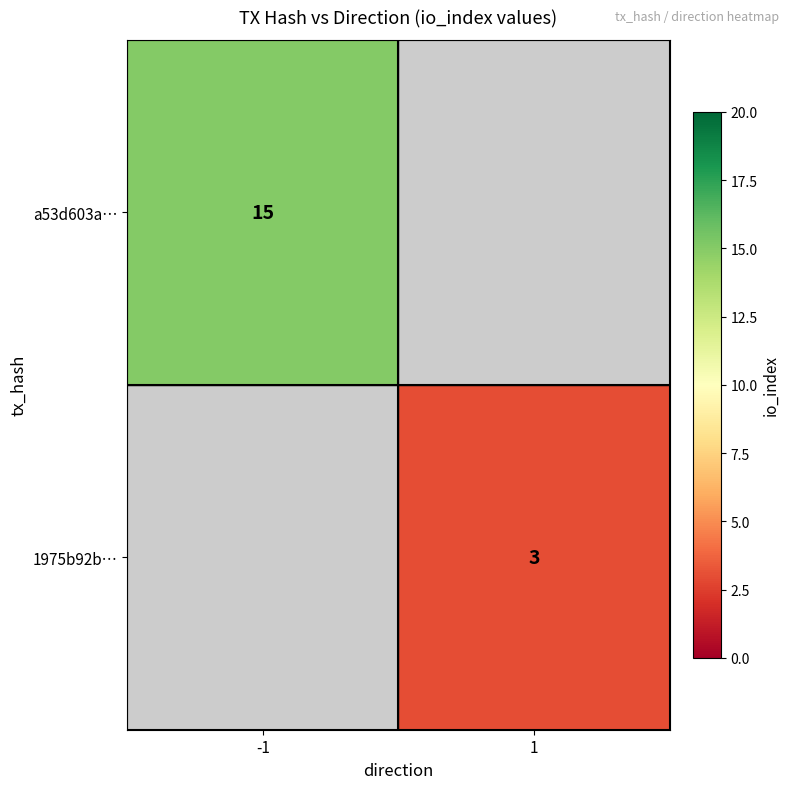

True or false: 1975b92b… has a value of 3 at 1.

True